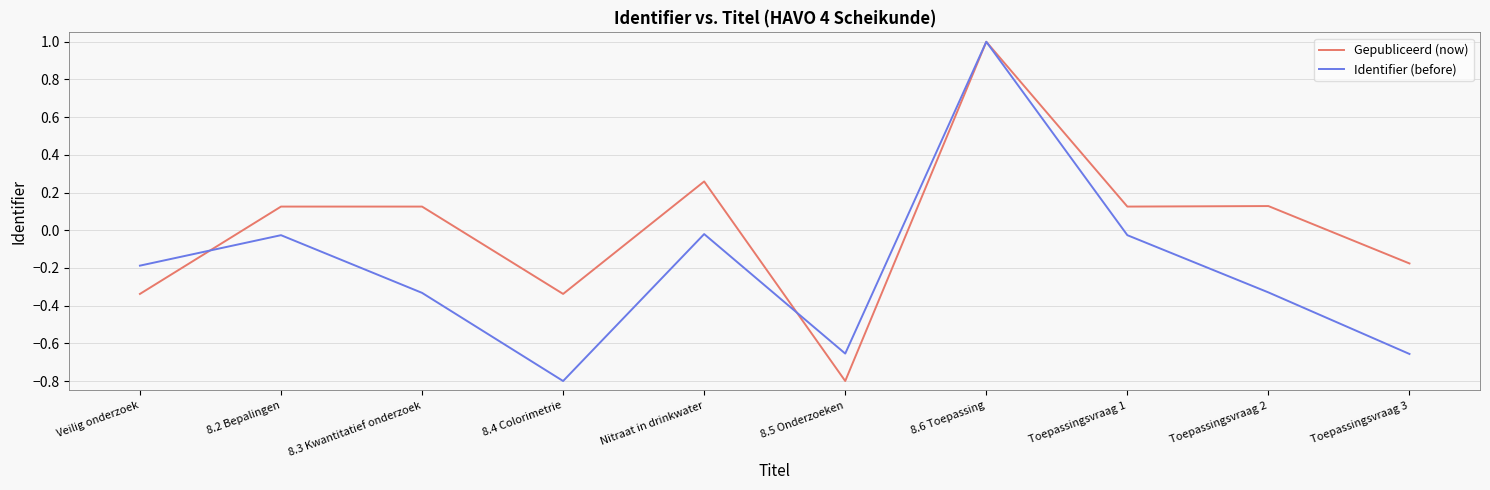

Which series has the largest total across all categories?

Gepubliceerd (now)